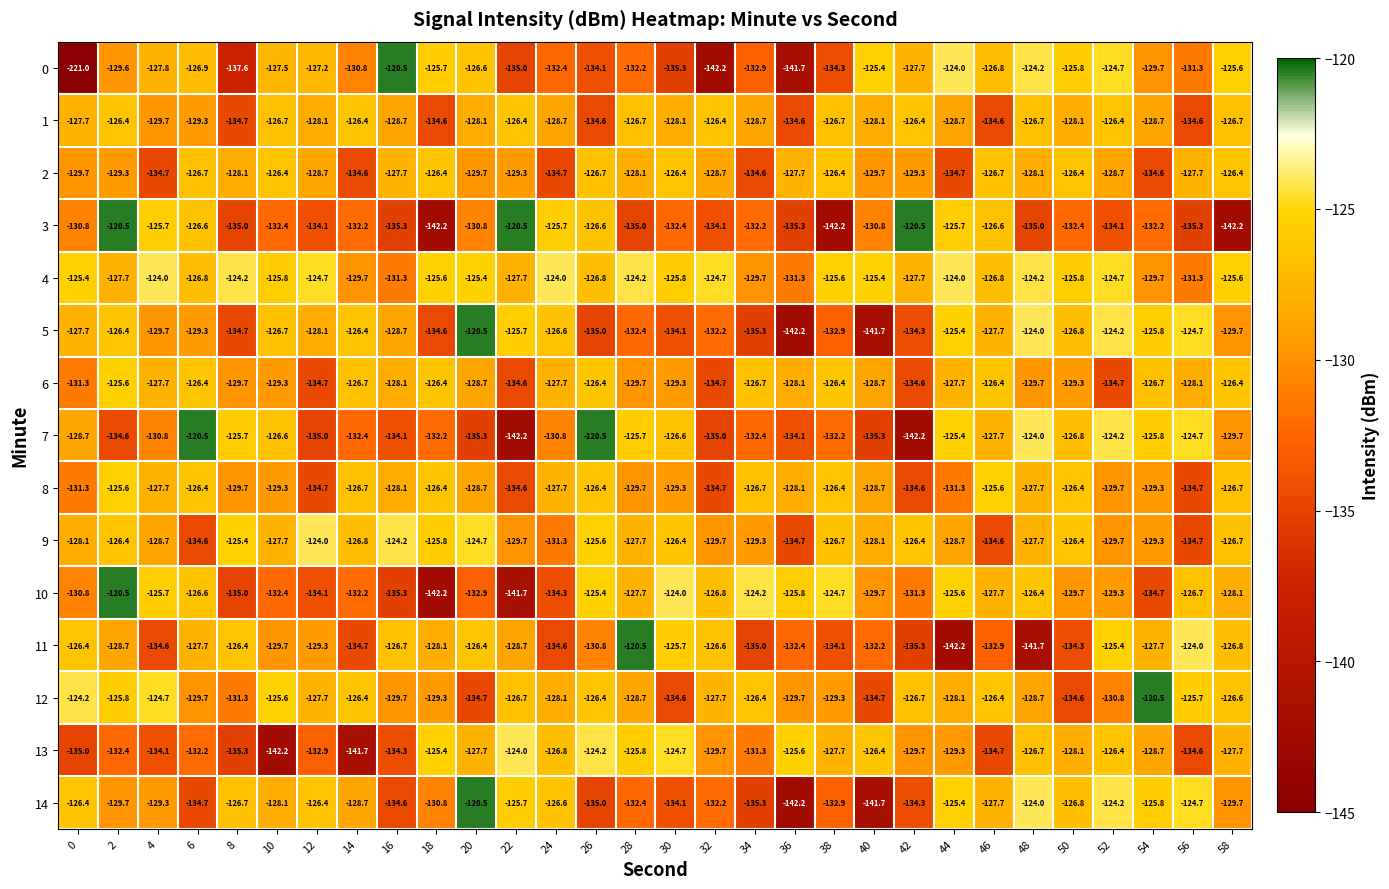

Which series has the largest total across all categories?

4